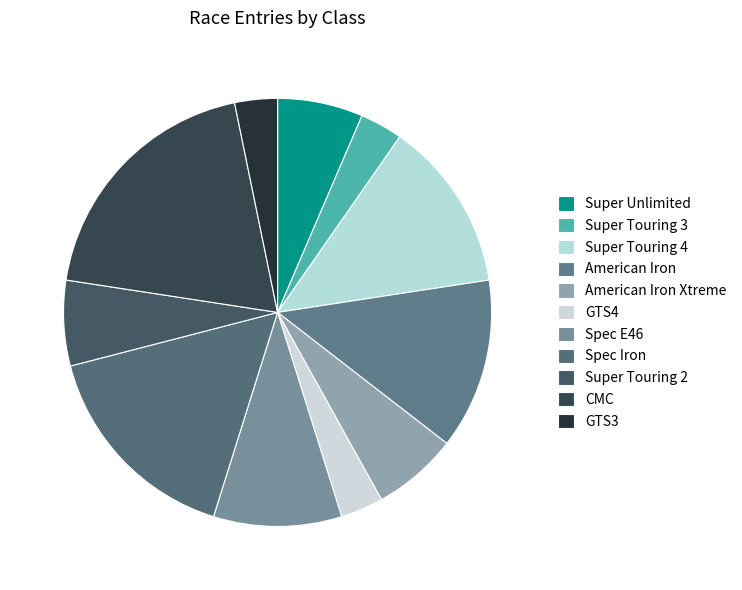

How many slices are in this pie chart?

11